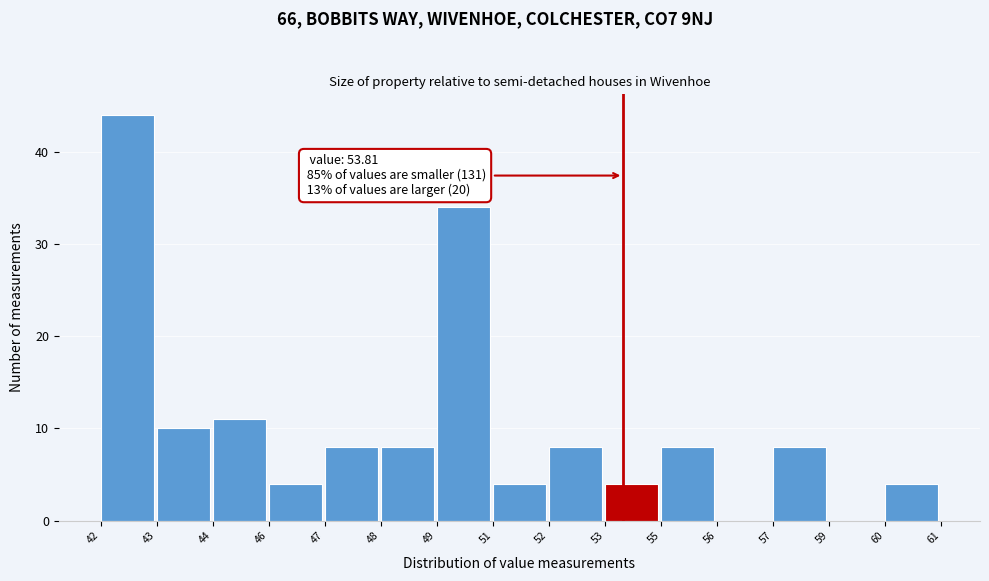

Reading left to right, transcribe all the data shown in this chart.

42=44	43=10	44=11	46=4	47=8	48=8	49=34	51=4	52=8	53=4	55=8	56=0	57=8	59=0	60=4